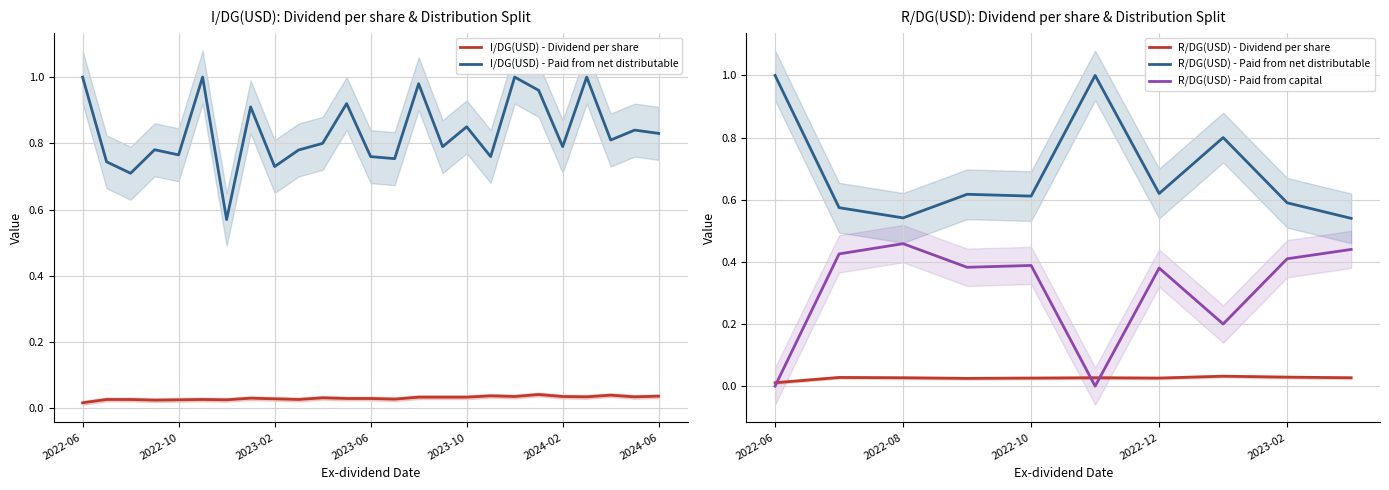

Is the value of I/DG(USD) - Dividend per share at 2022-10 greater than the value of I/DG(USD) - Paid from net distributable at 2023-05?

No